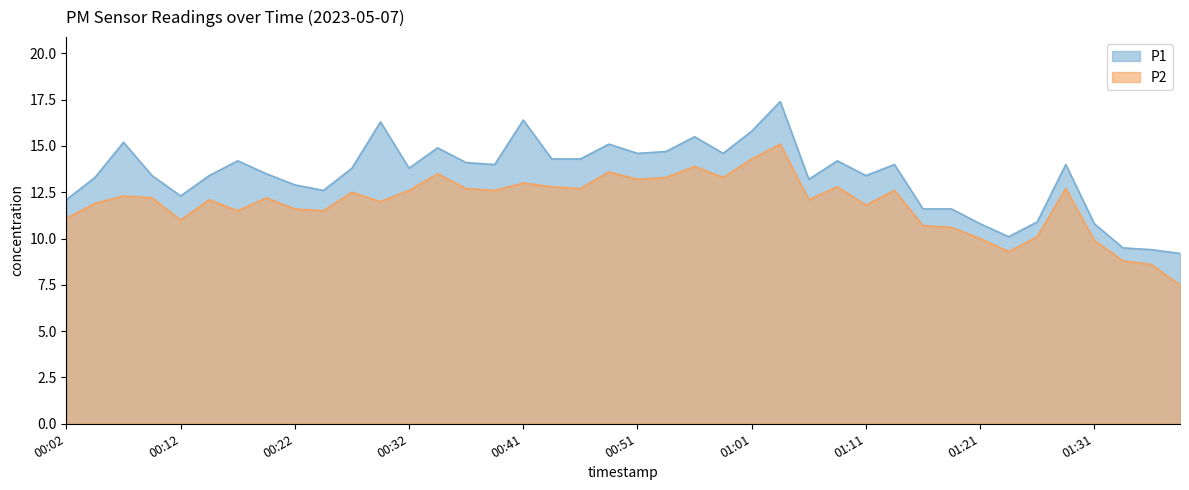

What is the total value across all series at 00:09?

25.6